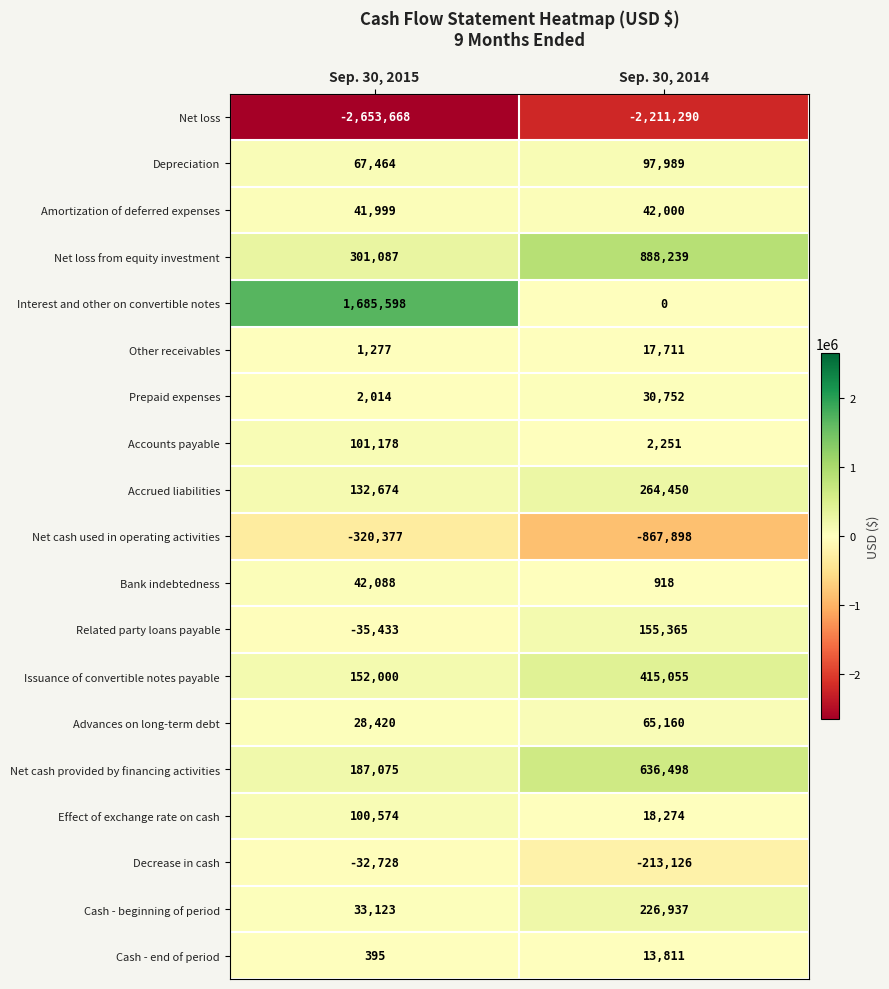

Between Sep. 30, 2015 and Sep. 30, 2014, which series saw the biggest shift?

Interest and other on convertible notes